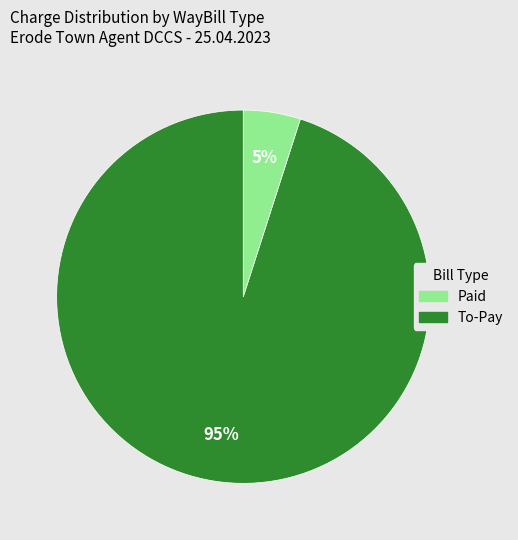

What is the smallest slice in the pie chart?

To-Pay